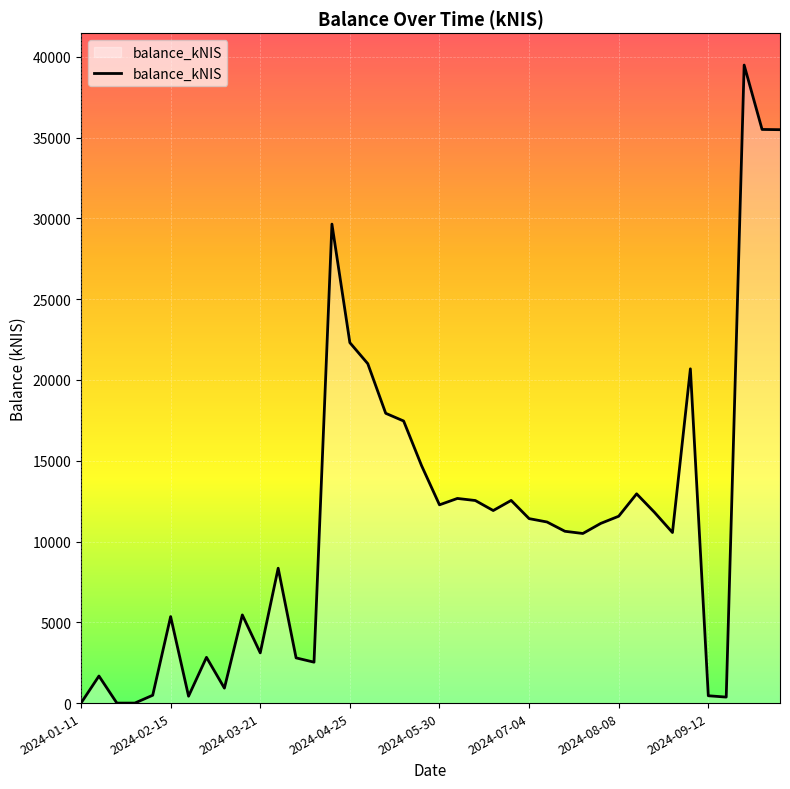

What is the maximum value shown in the chart?

39489.9